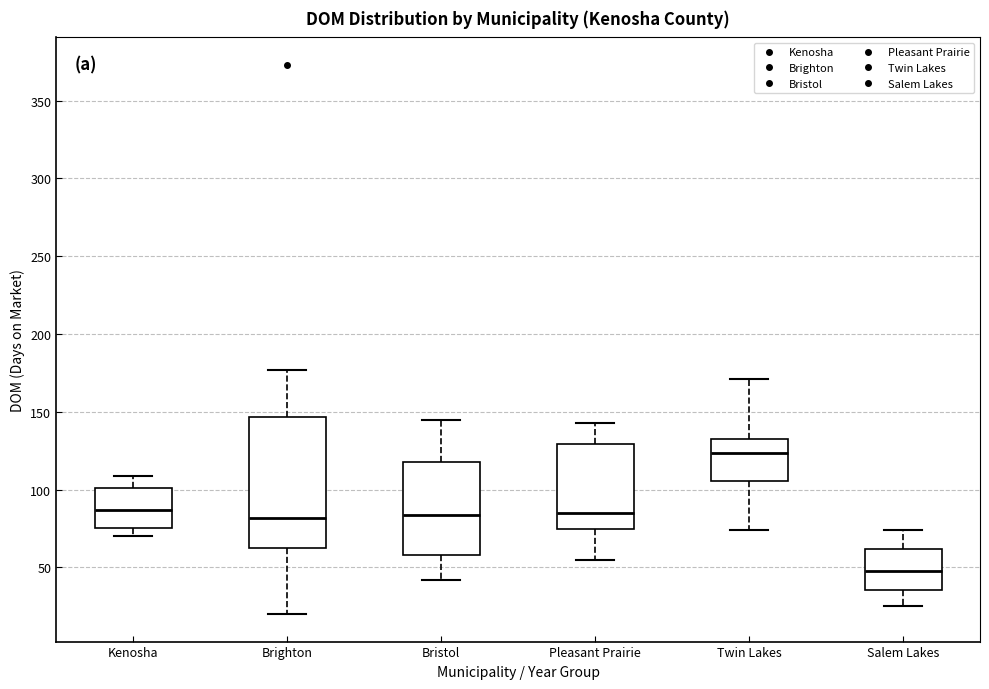

Which box has the highest median line?

Twin Lakes